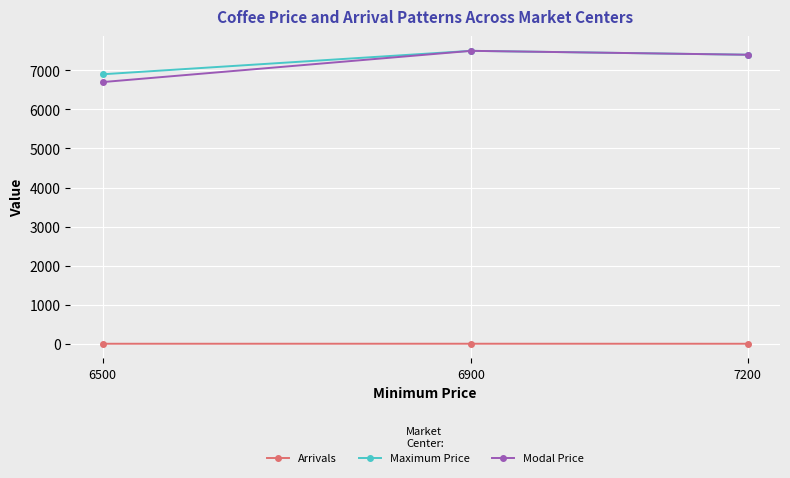

How many lines are shown in the chart?

3